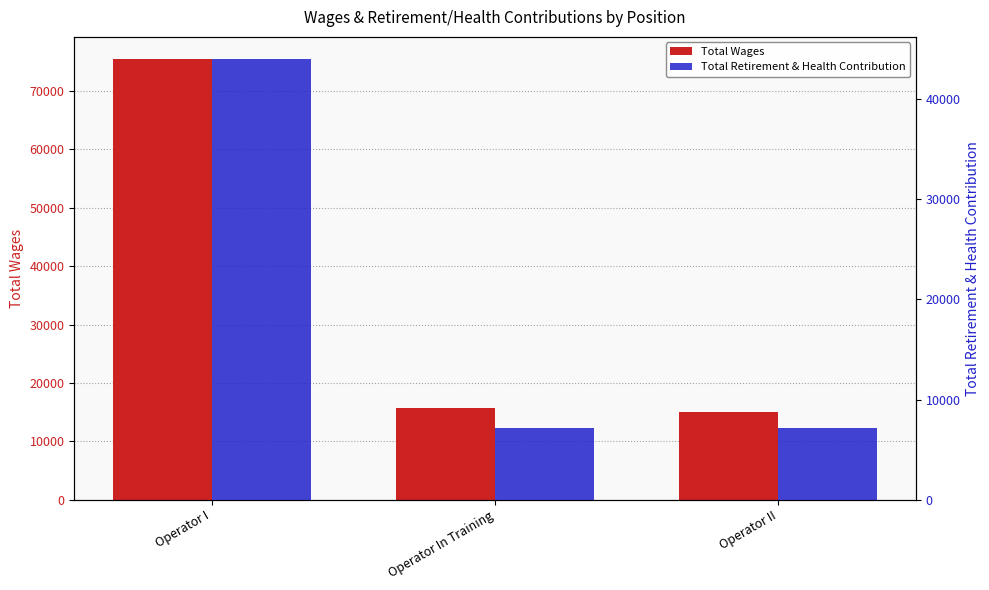

At Operator In Training, list the series in order from largest to smallest.

Total Wages, Total Retirement & Health Contribution